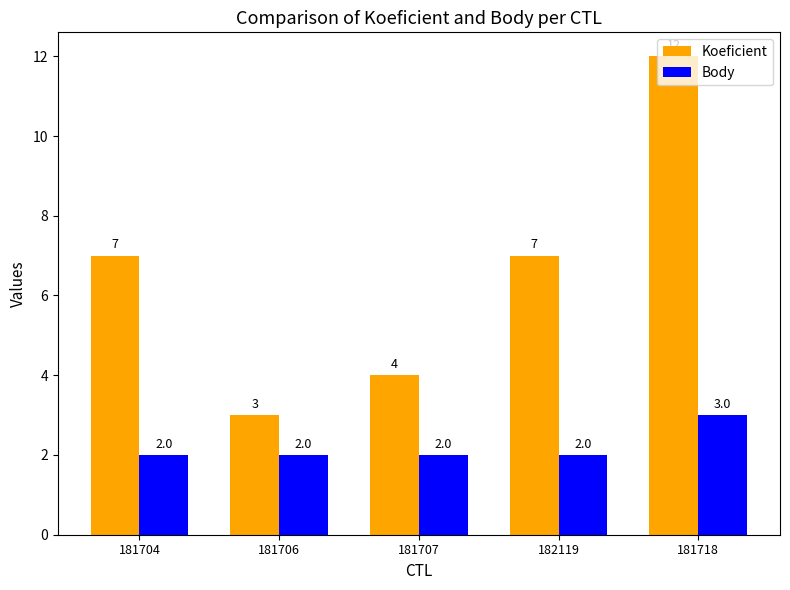

Does the chart contain any negative values?

No